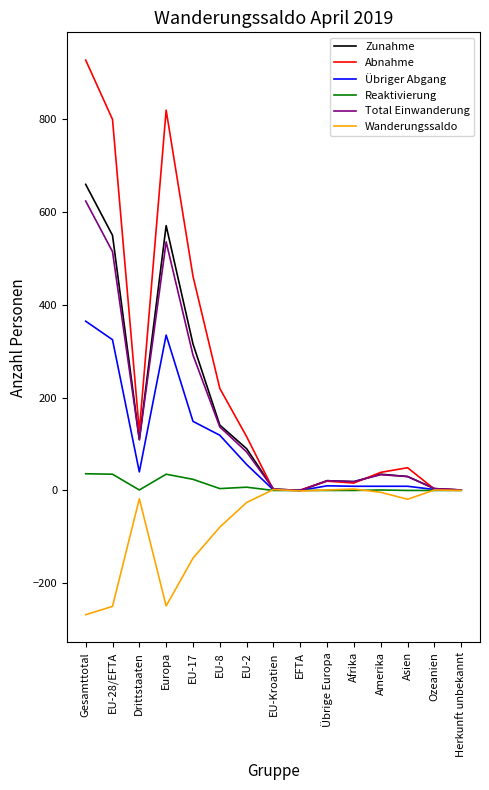

At which category is the sum across all series the highest?

Gesamttotal